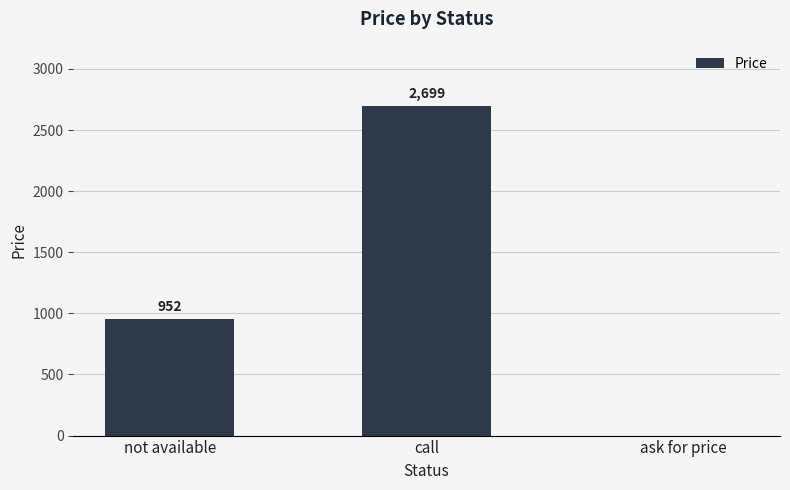

What is the sum of all values?

3651.0